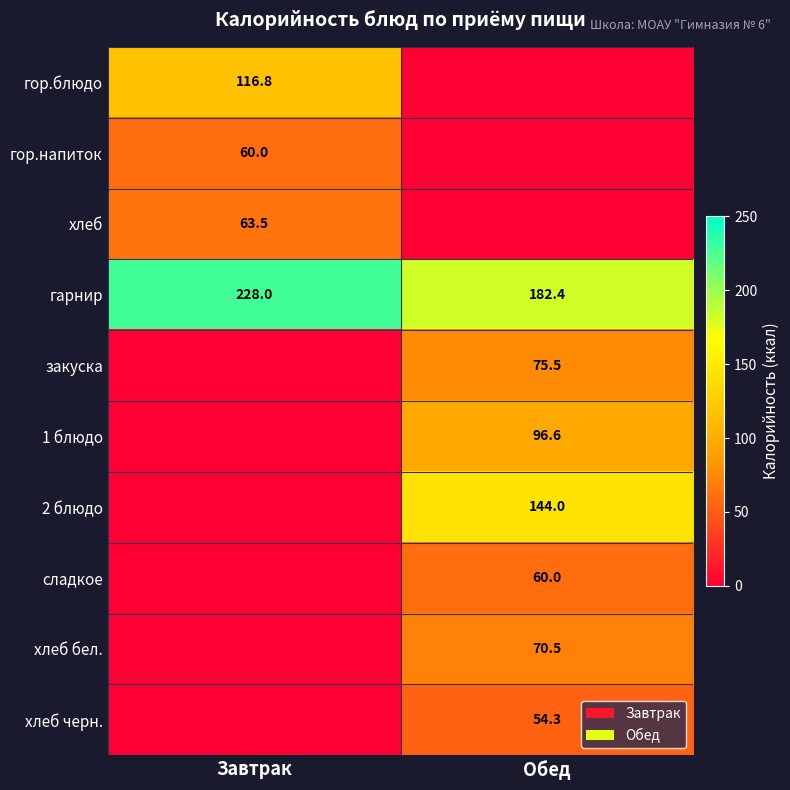

What is the minimum value for гарнир?

182.4